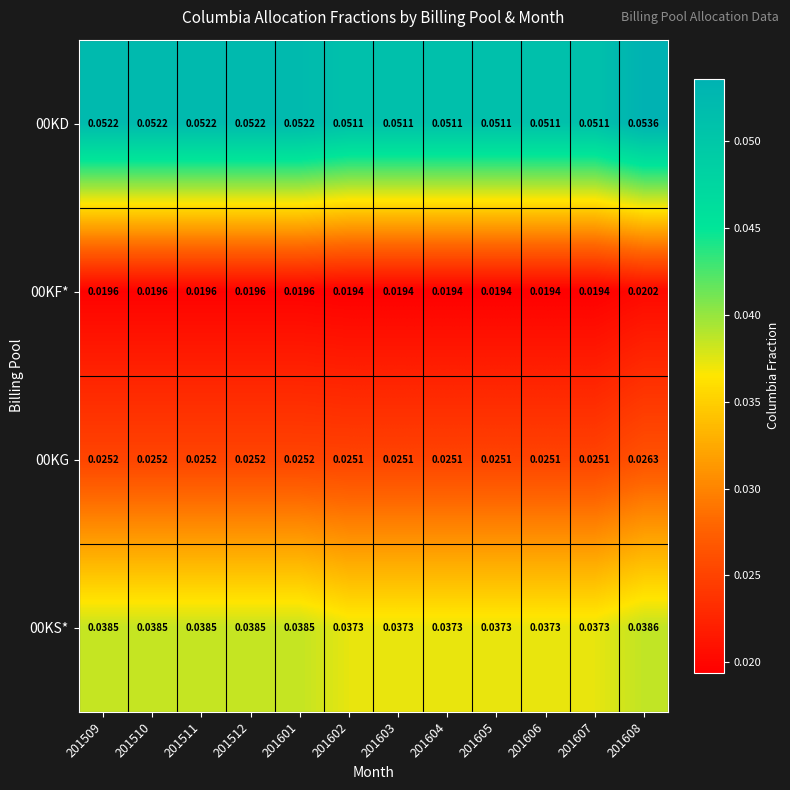

Is the value of 00KF* at 201606 greater than the value of 00KD at 201605?

No